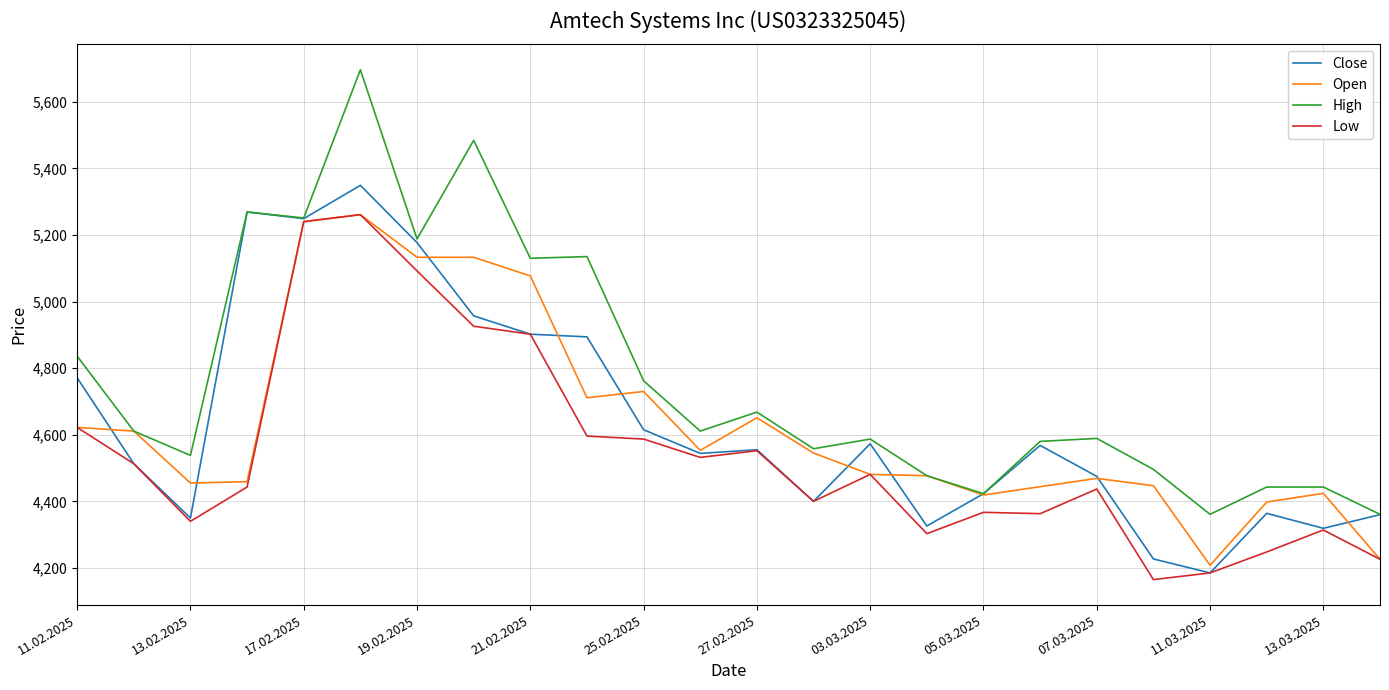

What is the sum of all Open values?

111174